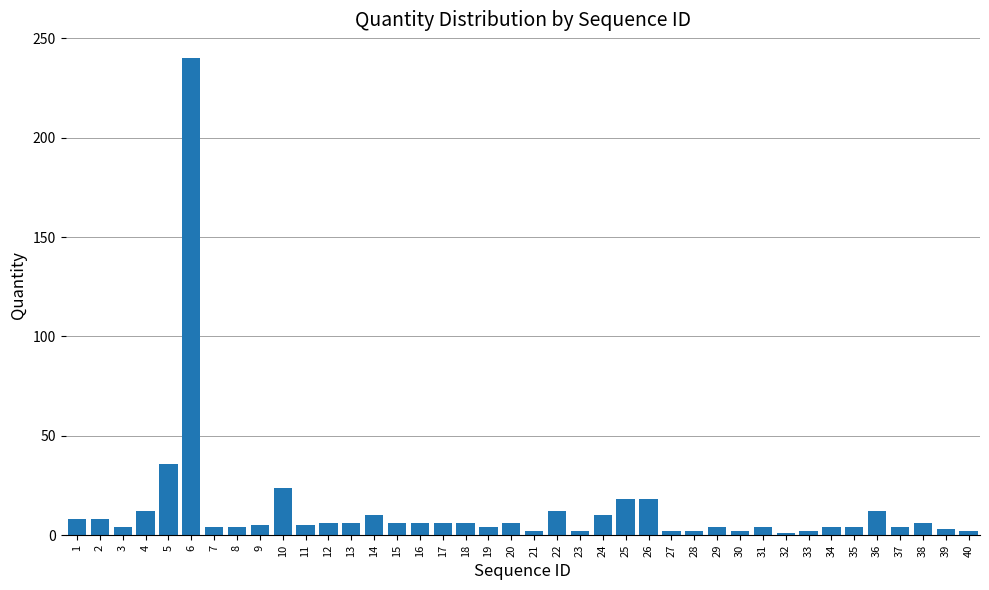

Which label corresponds to the largest value in the chart?

6